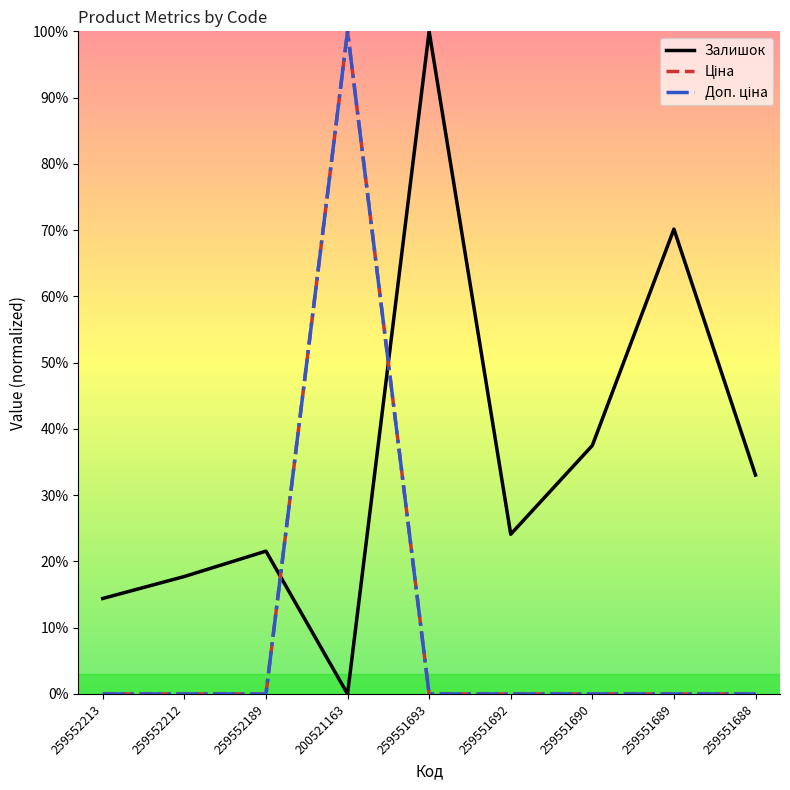

Does the chart display data point markers on the line(s)?

No